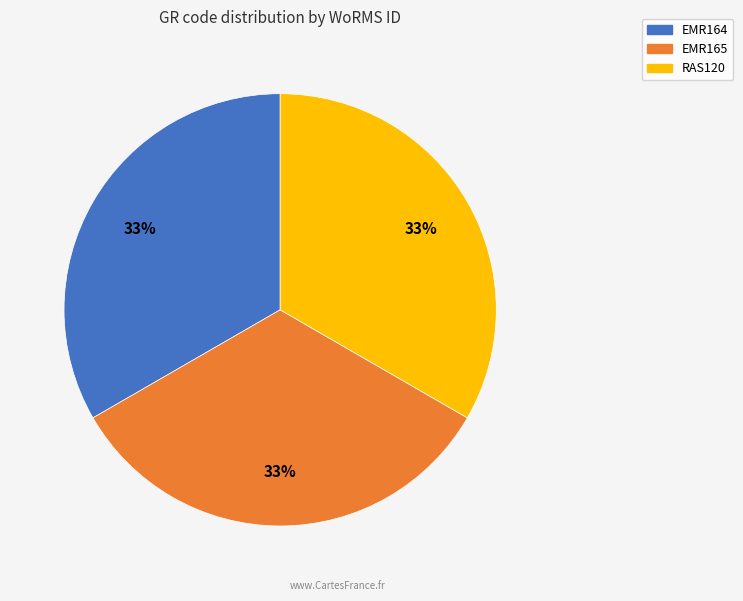

How many slices are in this pie chart?

3